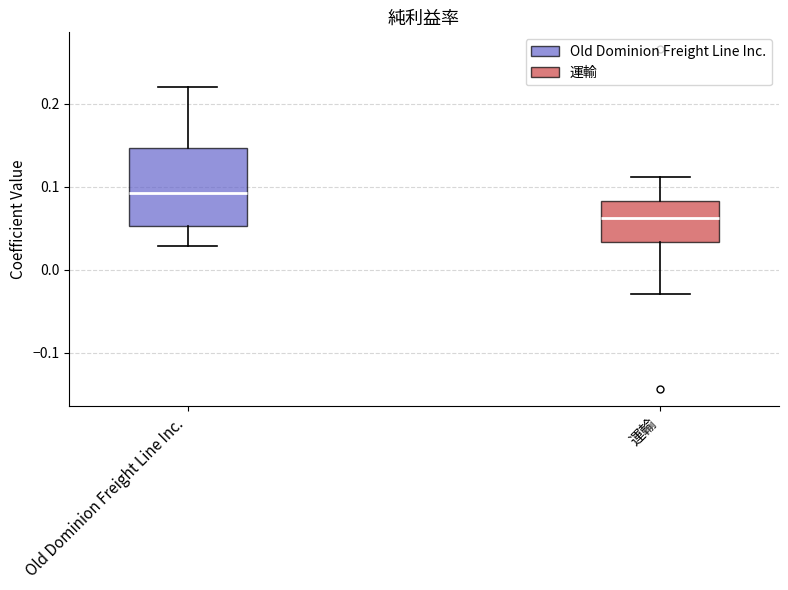

Comparing the boxes themselves (not the whiskers), which one is the tallest?

Old Dominion Freight Line Inc.